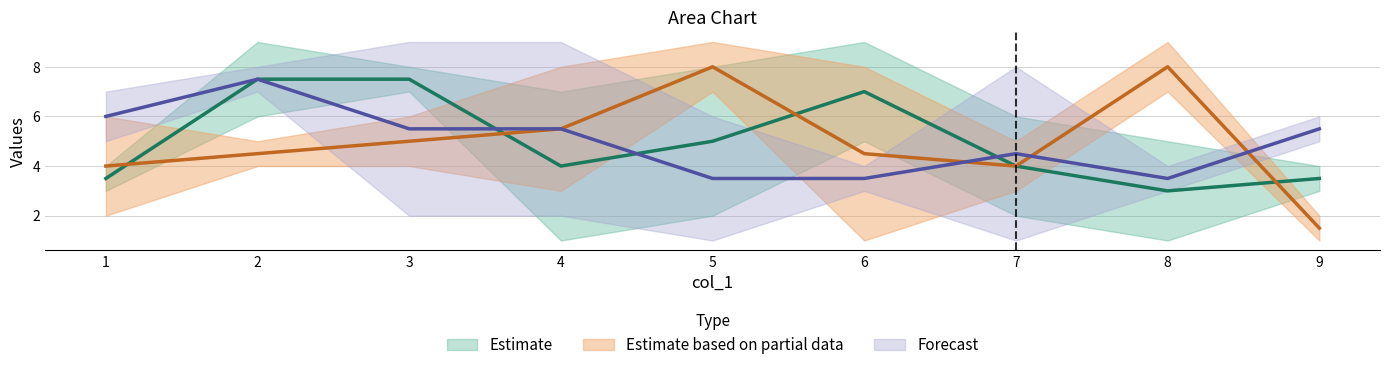

True or false: col_4 has a value of 2 at 6.

False